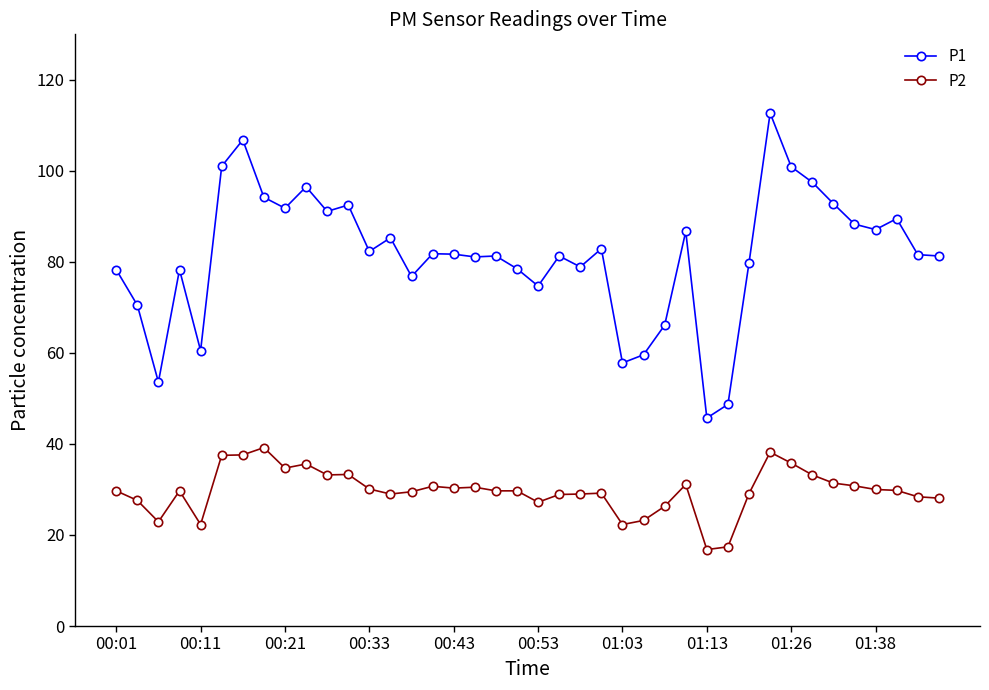

Which series has the largest range (max minus min)?

P1